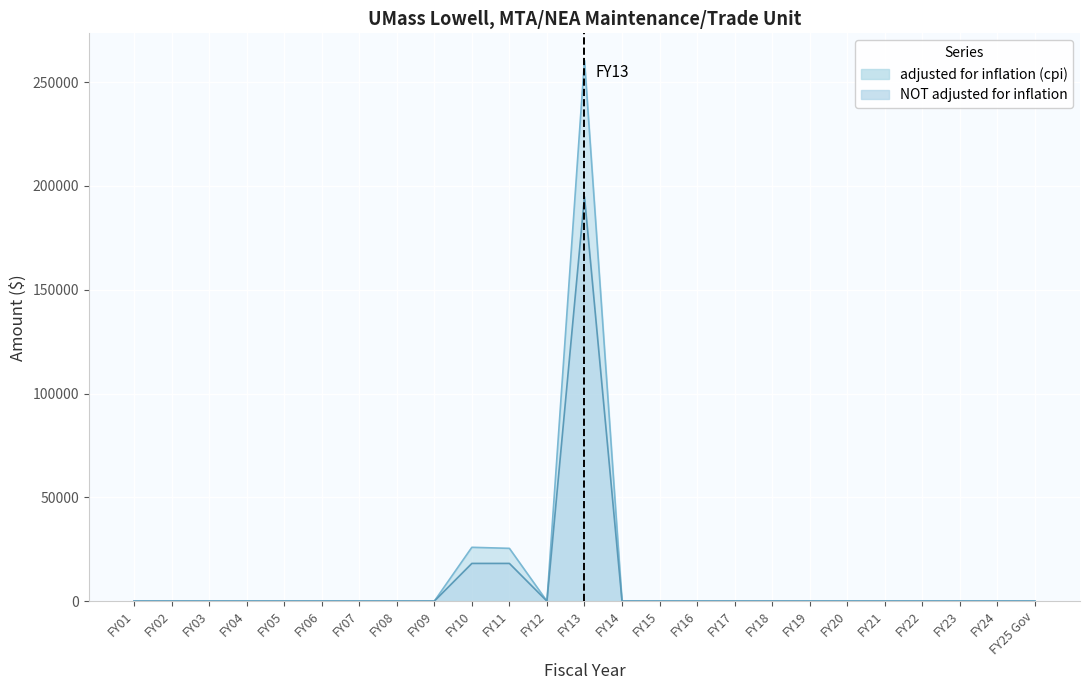

True or false: adjusted for inflation (cpi) and NOT adjusted for inflation intersect in this chart.

False